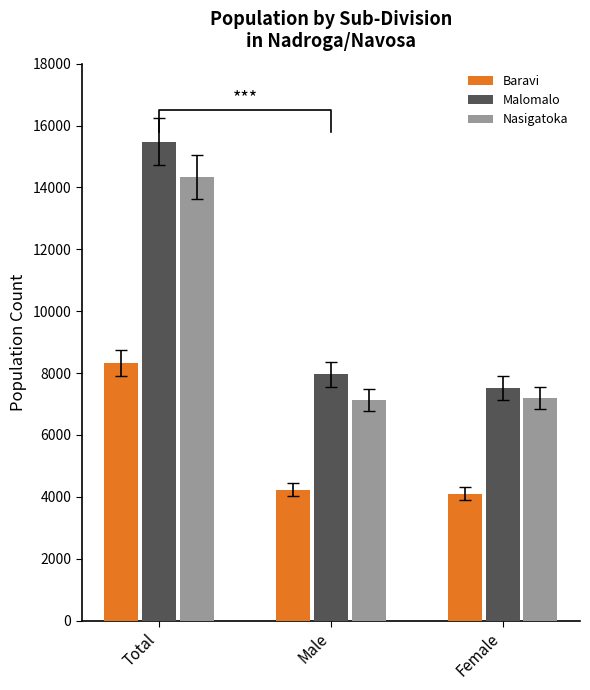

Reading right to left, list all the values displayed in this chart.

Baravi: 4104	4228	8332
Malomalo: 7522	7962	15484
Nasigatoka: 7195	7143	14338